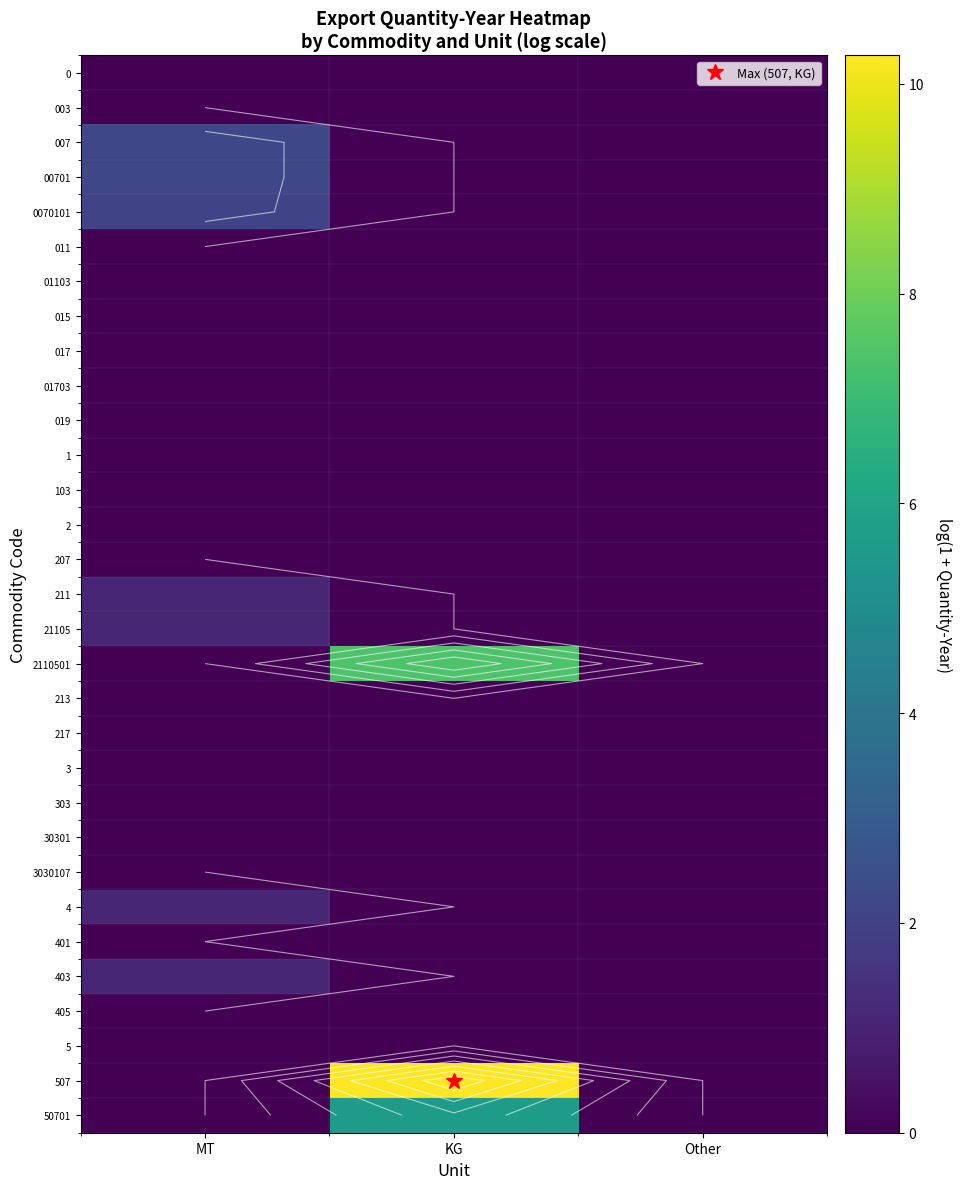

Is the value of 103 at Other greater than the value of 003 at Other?

No